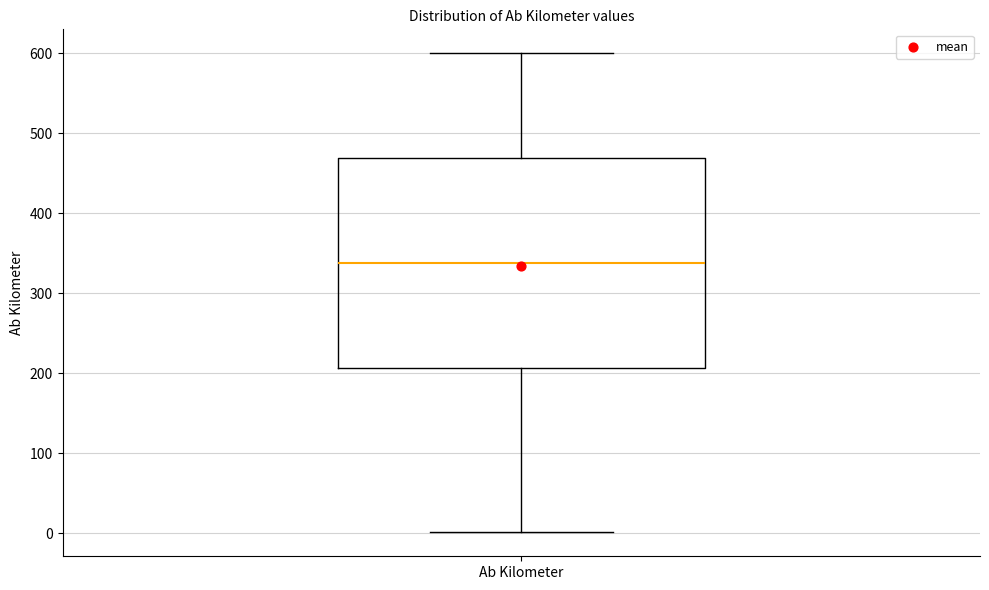

Read this box plot against the y-axis: the position of the median line, the range covered by the box, and the ends of both whiskers. The values are not printed on the chart, so give them approximately, as read against the axis.

median 340, box 210 to 470, whiskers 0 to 600